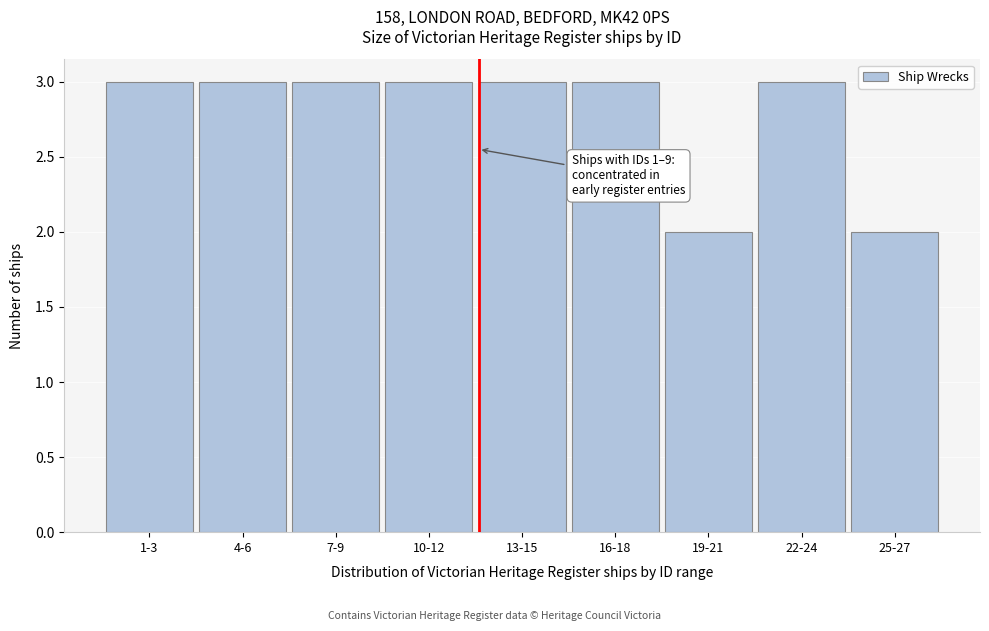

Reading left to right, what are all the values shown in this chart?

3	3	3	3	3	3	2	3	2